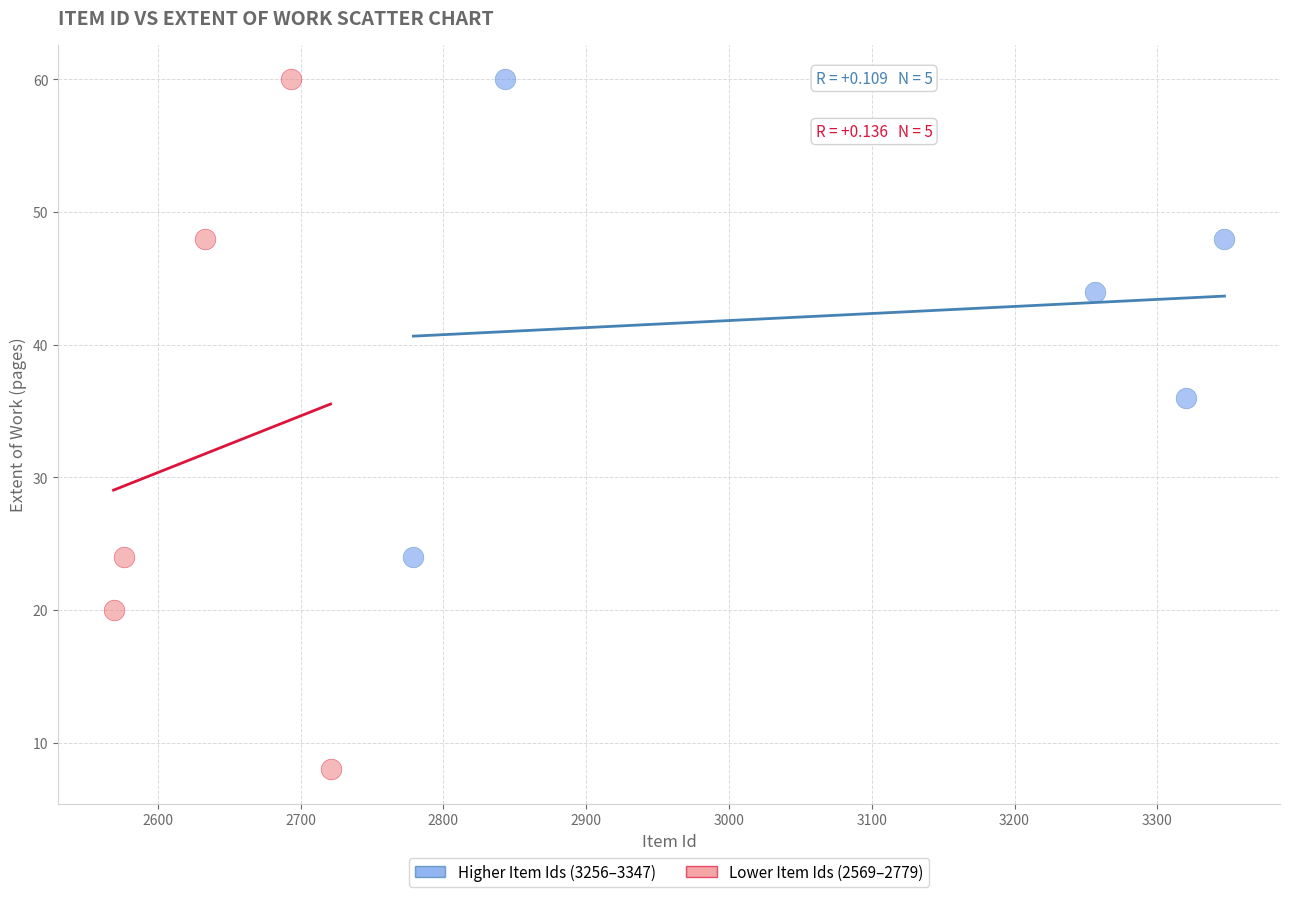

Which series has the widest spread of Y values?

Lower Item Ids (2569–2779)